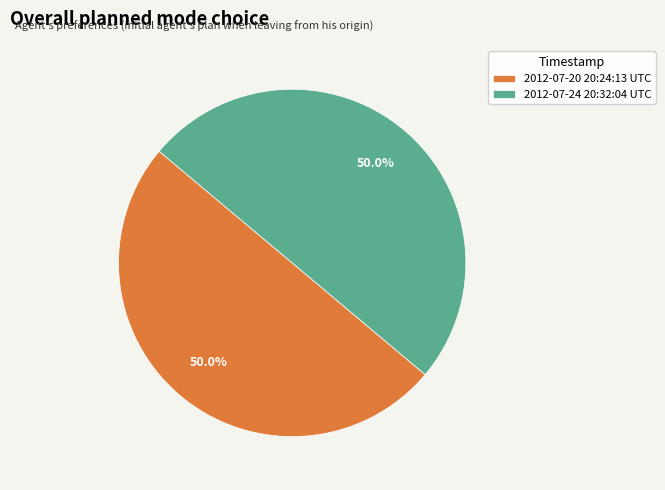

Is the sum of 2012-07-20 20:24:13 UTC and 2012-07-24 20:32:04 UTC greater than half?

Yes